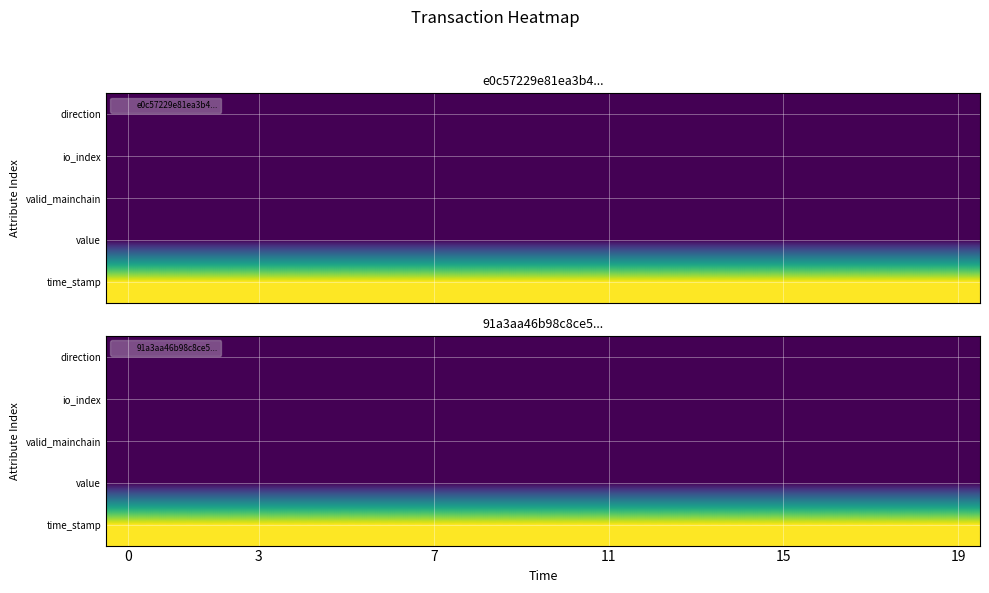

Which has a higher value, 6 or 8?

6